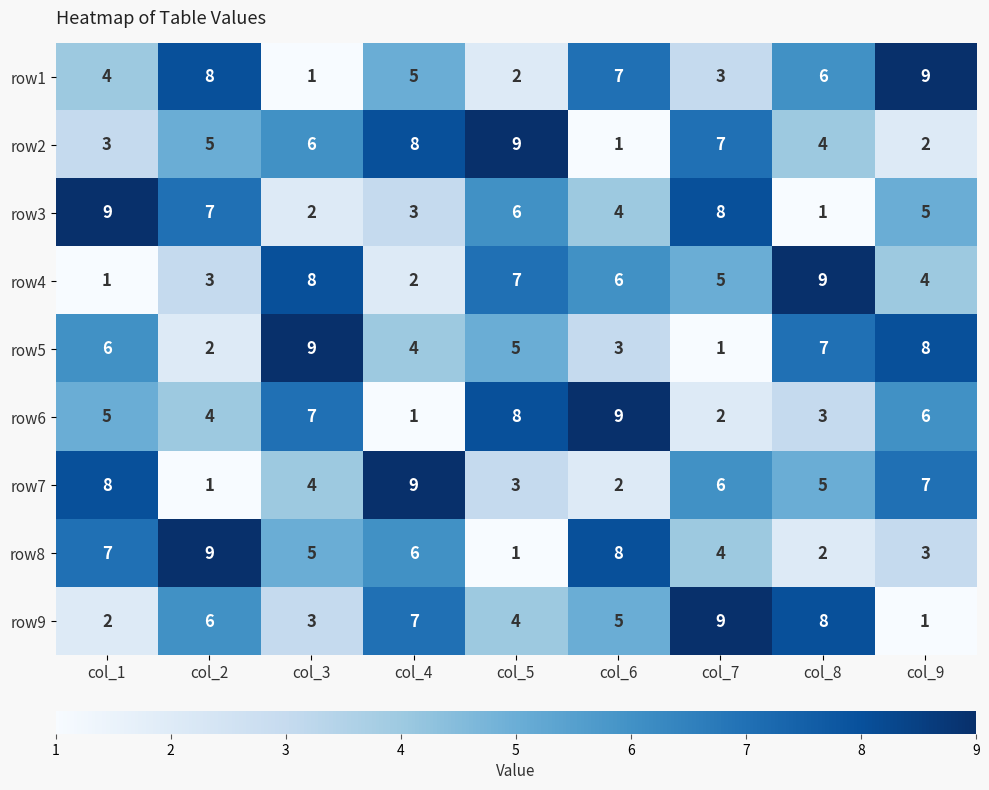

What is the sum of the row1 values at col_4 and col_8?

11